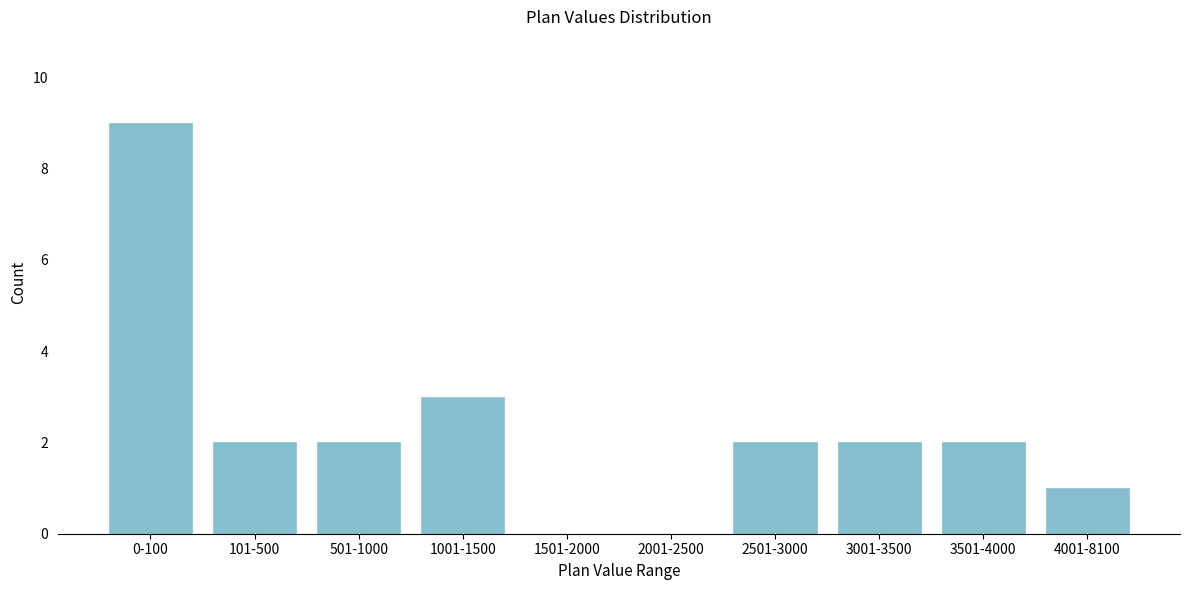

Reading left to right, what are all the values shown in this chart?

0-100=9	101-500=2	501-1000=2	1001-1500=3	1501-2000=0	2001-2500=0	2501-3000=2	3001-3500=2	3501-4000=2	4001-8100=1